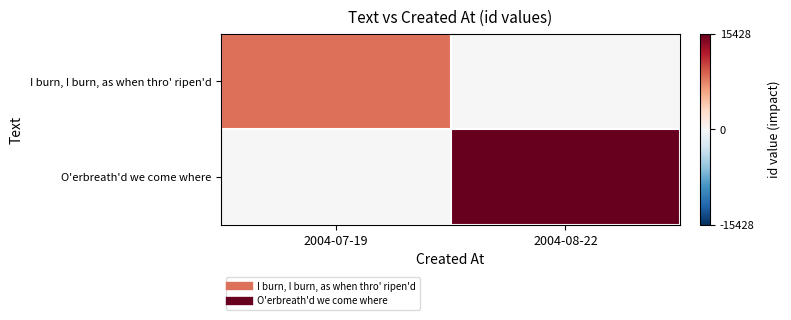

Which has a higher value, 2004-07-19 or 2004-08-22?

2004-07-19